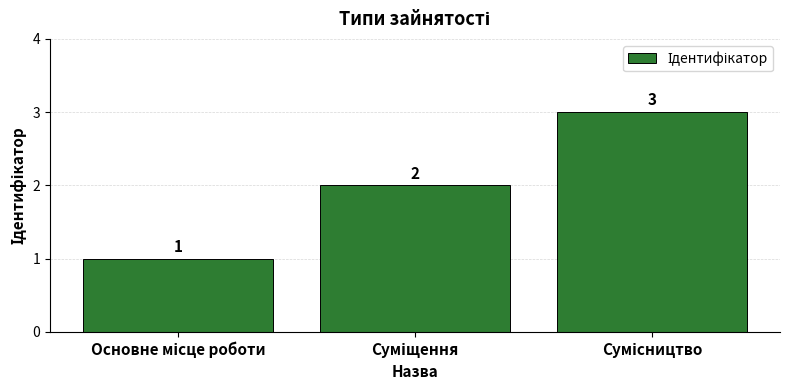

Reading right to left, transcribe all the data shown in this chart.

3	2	1